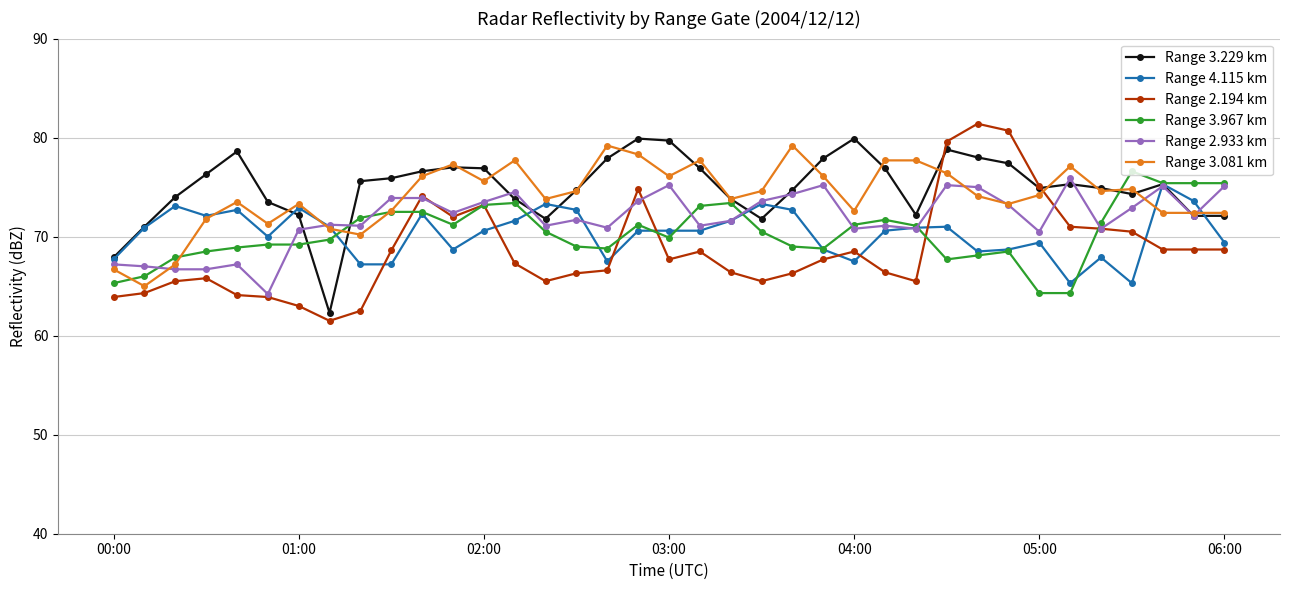

Which series has the largest range (max minus min)?

Range 2.194 km